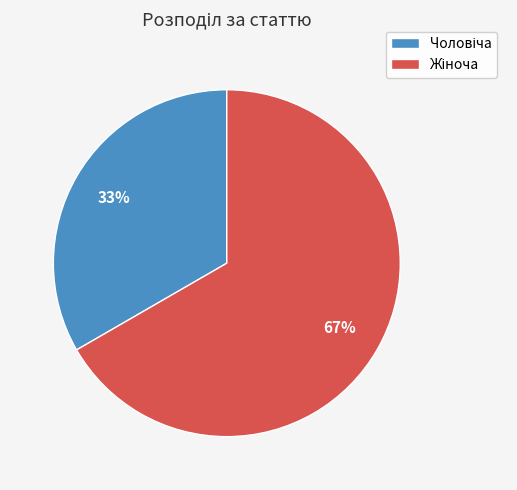

Is there any slice that represents more than half of the pie?

Yes